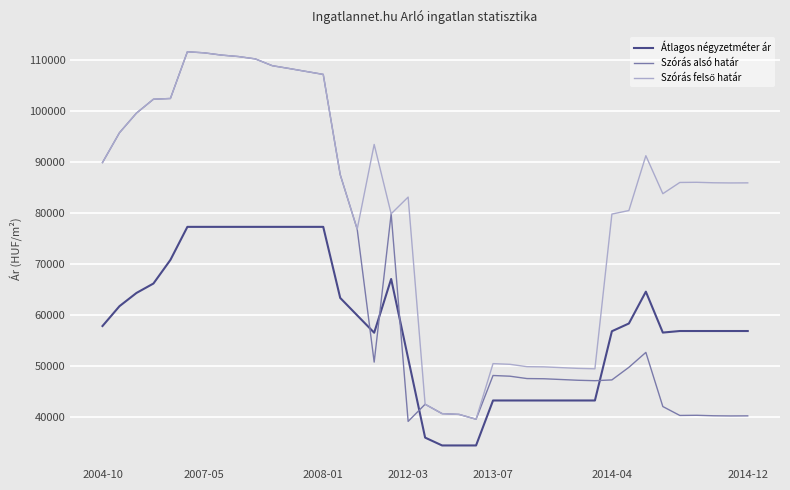

How many times do Szórás alsó határ and Átlagos négyzetméter ár cross each other?

5